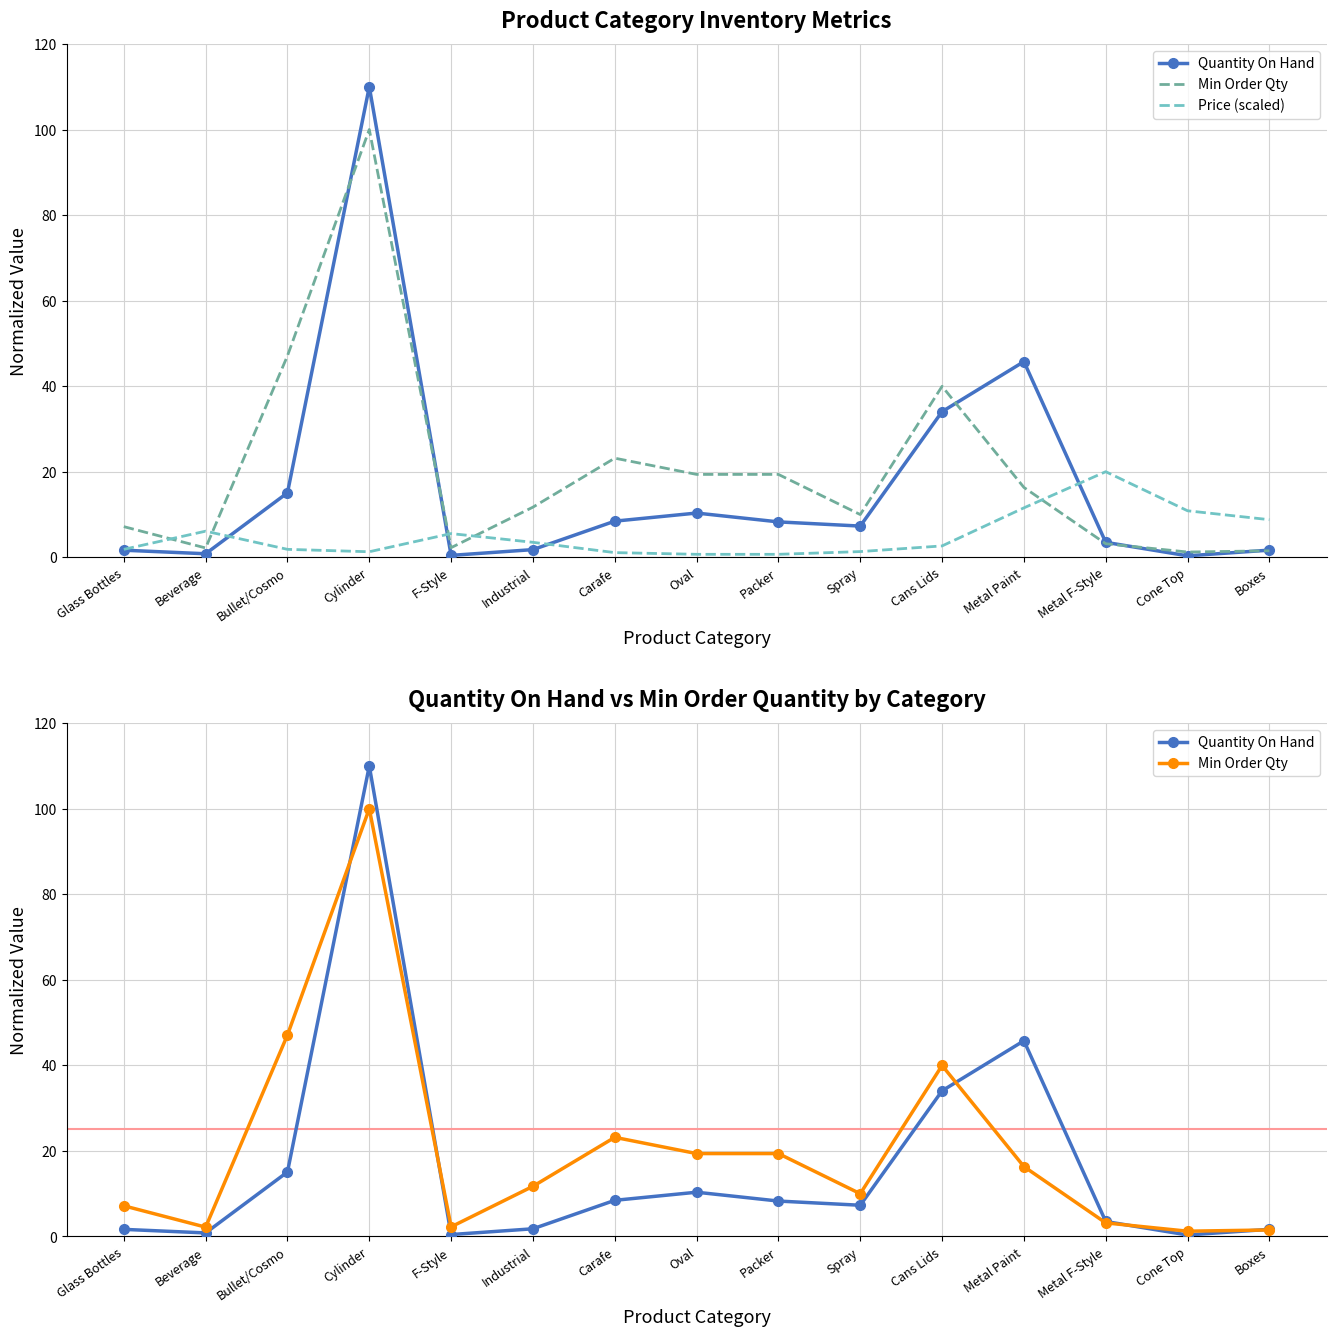

Reading left to right, what are all the values shown in this chart?

Quantity On Hand: 1.6	0.8	15.1	110.0	0.4	1.8	8.4	10.3	8.3	7.3	34.0	45.7	3.5	0.3	1.7
Min Order Qty: 7.2	2.2	47.1	100.0	2.2	11.7	23.2	19.4	19.4	10.0	40.0	16.3	3.2	1.2	1.5
Price (scaled): 1.8	6.1	1.8	1.3	5.5	3.5	1.1	0.7	0.7	1.3	2.6	11.5	20.0	10.9	8.8